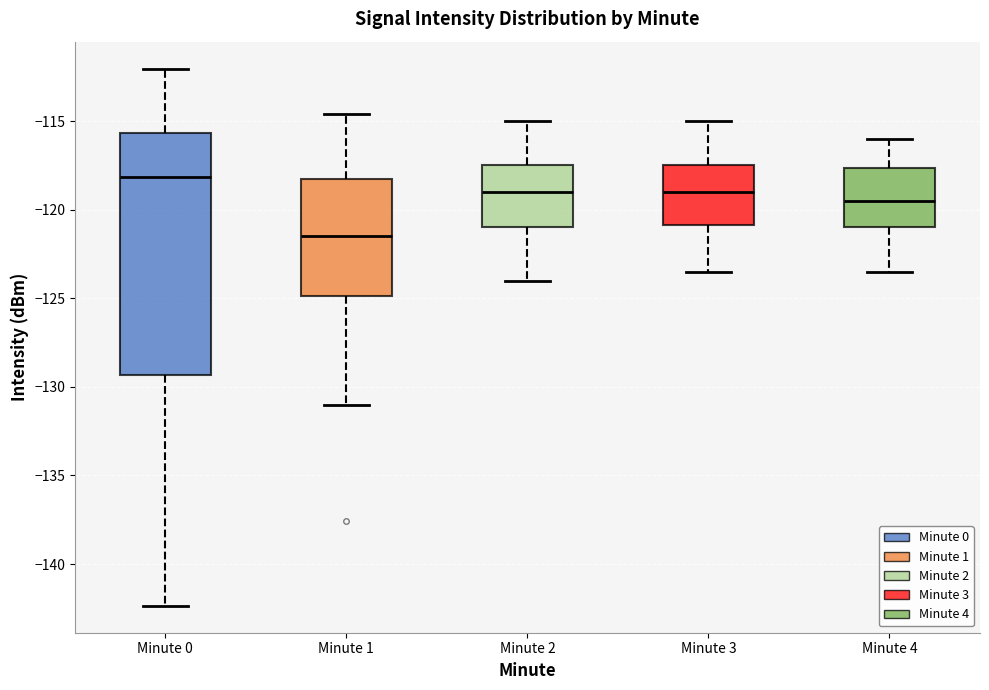

Where does the upper whisker of the box for Minute 4 end on the y-axis? The values are not printed on the chart, so give them approximately, as read against the axis.

-116.0